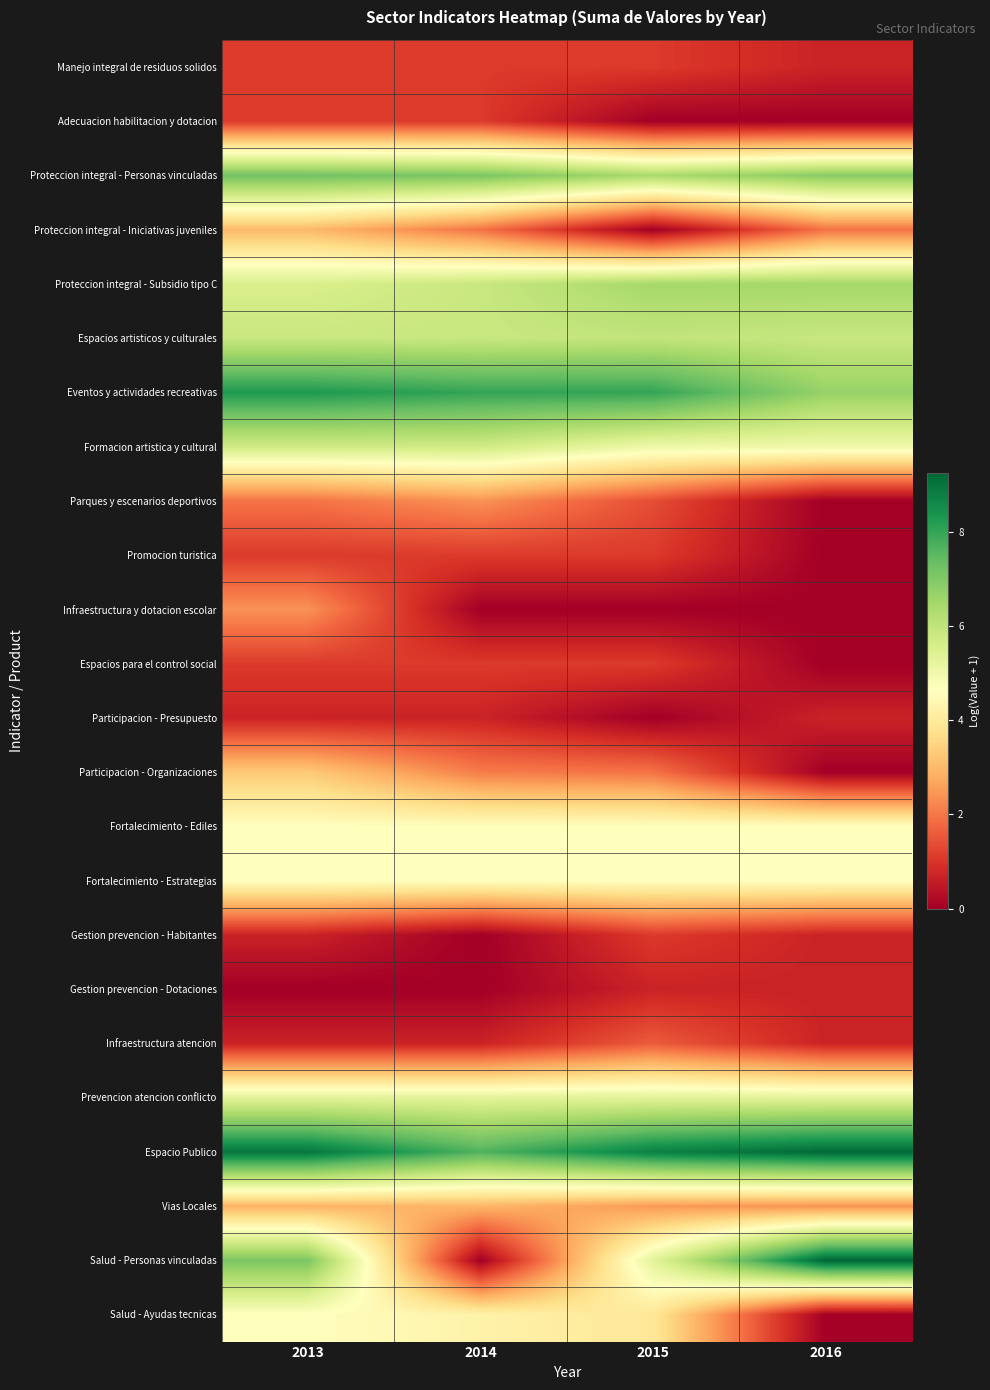

Reading left to right, what are all the values shown in this chart?

Manejo integral de residuos solidos: 2013=1.1	2014=1.1	2015=1.1	2016=0.7
Adecuacion habilitacion y dotacion: 2013=1.1	2014=1.1	2015=0.0	2016=0.0
Proteccion integral - Personas vinculadas: 2013=7.2	2014=7.1	2015=6.4	2016=6.9
Proteccion integral - Iniciativas juveniles: 2013=3.0	2014=1.9	2015=0.0	2016=1.9
Proteccion integral - Subsidio tipo C: 2013=5.5	2014=5.9	2015=6.5	2016=6.5
Espacios artisticos y culturales: 2013=5.9	2014=5.9	2015=6.0	2016=5.9
Eventos y actividades recreativas: 2013=8.3	2014=8.0	2015=8.0	2016=6.7
Formacion artistica y cultural: 2013=5.7	2014=5.7	2015=5.0	2016=5.0
Parques y escenarios deportivos: 2013=1.9	2014=2.4	2015=1.4	2016=0.0
Promocion turistica: 2013=1.1	2014=1.1	2015=1.1	2016=0.0
Infraestructura y dotacion escolar: 2013=2.4	2014=0.0	2015=0.0	2016=0.0
Espacios para el control social: 2013=1.1	2014=1.1	2015=1.1	2016=0.0
Participacion - Presupuesto: 2013=0.7	2014=0.7	2015=0.0	2016=0.7
Participacion - Organizaciones: 2013=3.3	2014=2.1	2015=1.9	2016=0.0
Fortalecimiento - Ediles: 2013=4.6	2014=4.6	2015=4.6	2016=4.6
Fortalecimiento - Estrategias: 2013=4.6	2014=4.6	2015=4.6	2016=4.6
Gestion prevencion - Habitantes: 2013=0.7	2014=0.0	2015=1.1	2016=0.7
Gestion prevencion - Dotaciones: 2013=0.0	2014=0.0	2015=0.7	2016=0.7
Infraestructura atencion: 2013=0.7	2014=0.7	2015=1.6	2016=0.7
Prevencion atencion conflicto: 2013=5.3	2014=5.3	2015=5.3	2016=5.3
Espacio Publico: 2013=9.0	2014=7.7	2015=8.8	2016=9.2
Vias Locales: 2013=2.9	2014=2.9	2015=2.5	2016=2.4
Salud - Personas vinculadas: 2013=7.1	2014=0.0	2015=5.3	2016=9.3
Salud - Ayudas tecnicas: 2013=4.6	2014=4.3	2015=3.9	2016=0.0